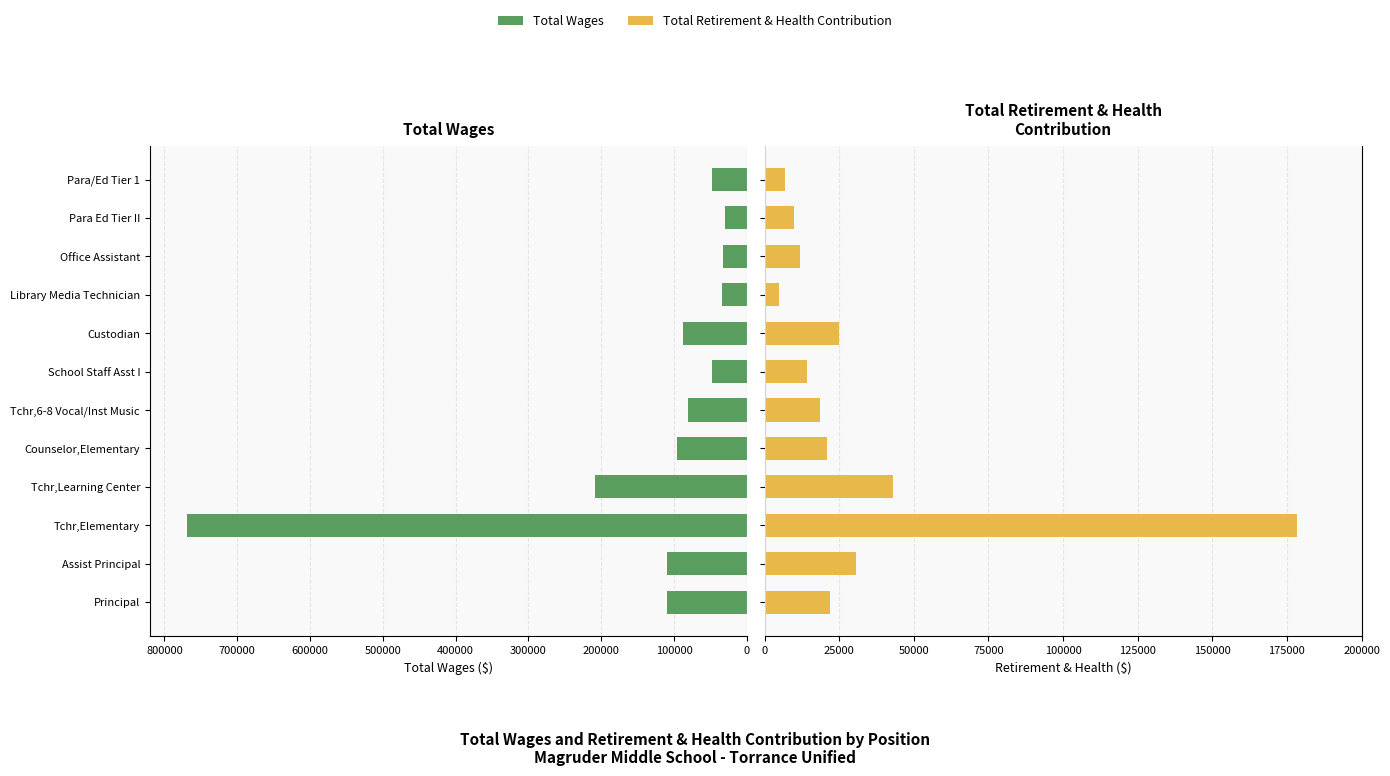

Which series has the widest spread of values?

Total Wages